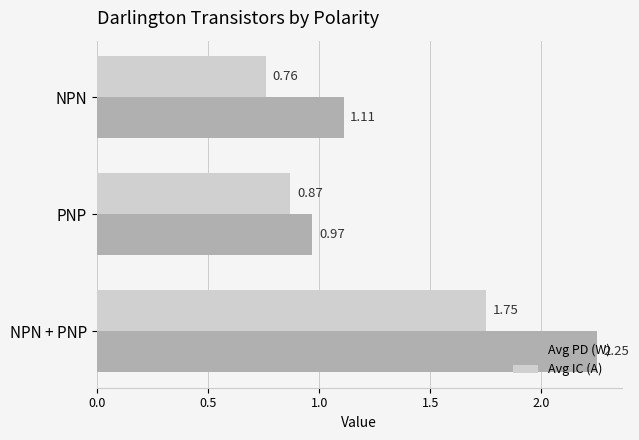

What is the sum of all Avg PD (W) values?

4.3